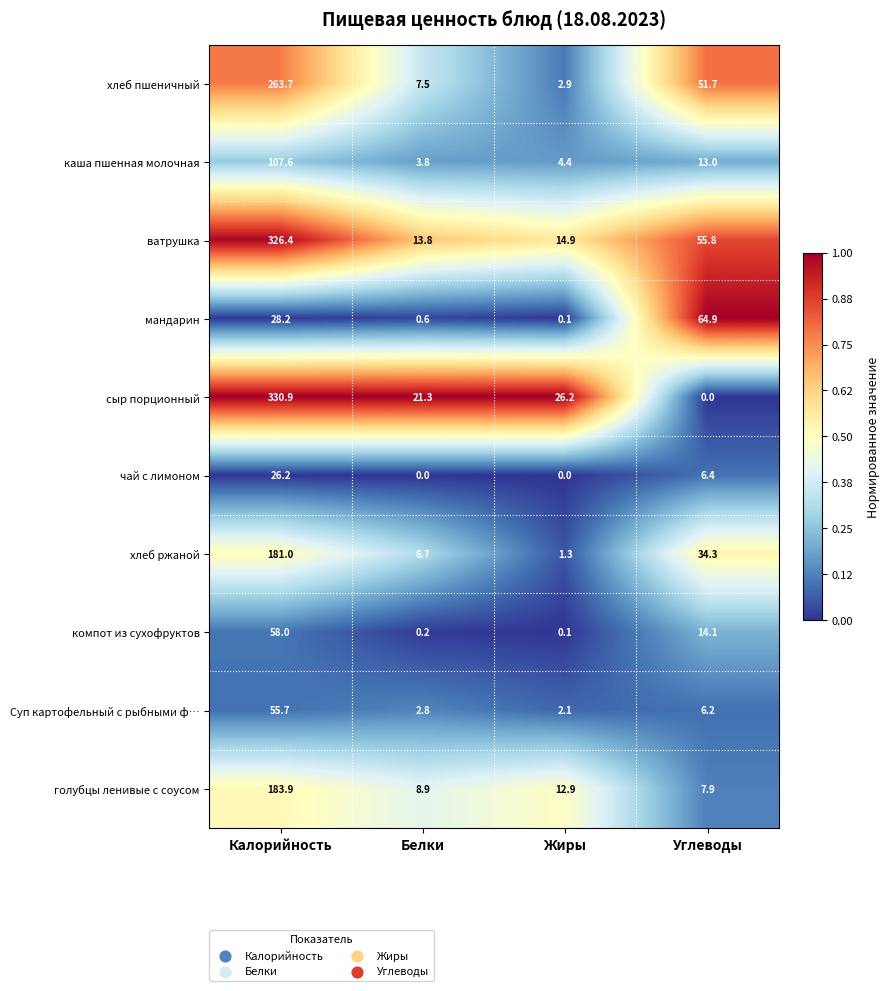

What is the approximate value of мандарин at Белки?

0.6